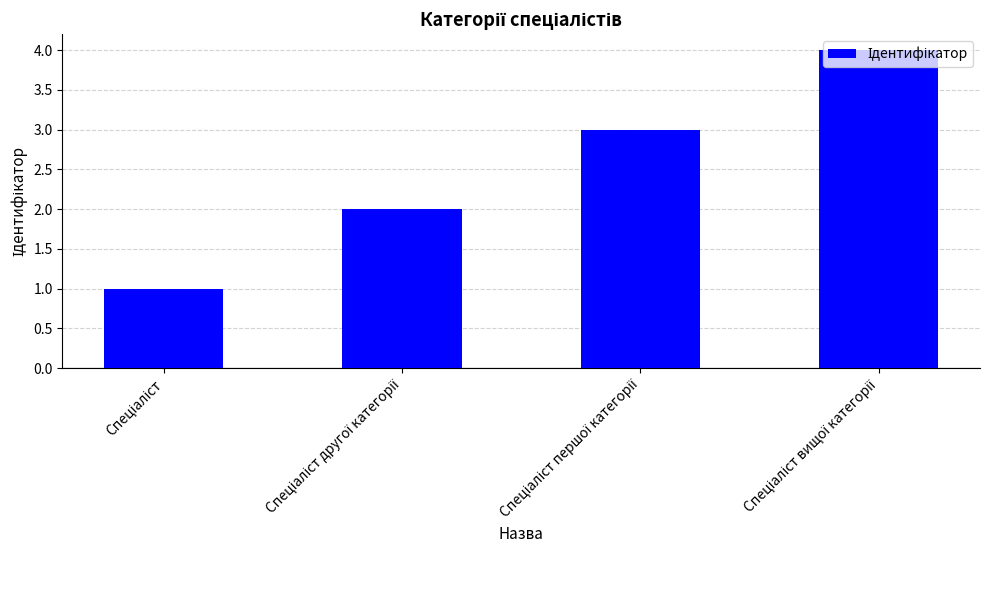

What is the maximum value shown in the chart?

4